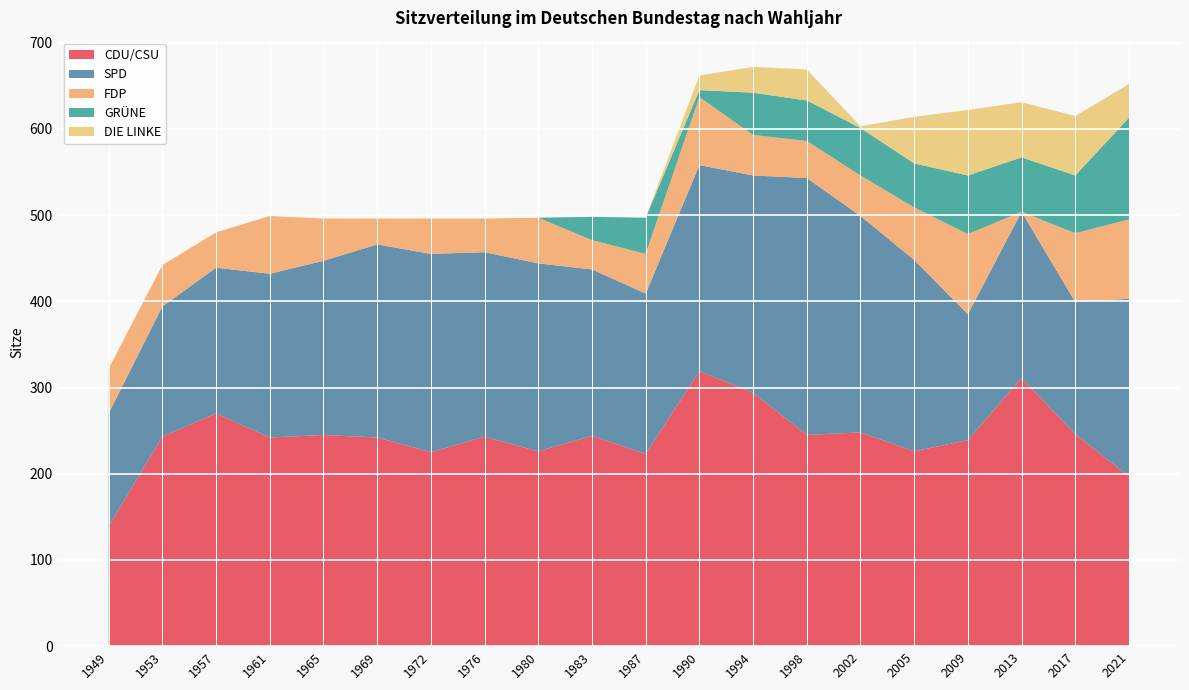

Reading right to left, extract all data points from this chart.

CDU/CSU: 2021=197	2017=246	2013=311	2009=239	2005=226	2002=248	1998=245	1994=294	1990=319	1987=223	1983=244	1980=226	1976=243	1972=225	1969=242	1965=245	1961=242	1957=270	1953=243	1949=139
SPD: 2021=206	2017=153	2013=193	2009=146	2005=222	2002=251	1998=298	1994=252	1990=239	1987=186	1983=193	1980=218	1976=214	1972=230	1969=224	1965=202	1961=190	1957=169	1953=151	1949=131
FDP: 2021=92	2017=80	2013=0	2009=93	2005=61	2002=47	1998=43	1994=47	1990=79	1987=46	1983=34	1980=53	1976=39	1972=41	1969=30	1965=49	1961=67	1957=41	1953=48	1949=52
GRÜNE: 2021=118	2017=67	2013=63	2009=68	2005=51	2002=55	1998=47	1994=49	1990=8	1987=42	1983=27	1980=0	1976=0	1972=0	1969=0	1965=0	1961=0	1957=0	1953=0	1949=0
DIE LINKE: 2021=39	2017=69	2013=64	2009=76	2005=54	2002=2	1998=36	1994=30	1990=17	1987=0	1983=0	1980=0	1976=0	1972=0	1969=0	1965=0	1961=0	1957=0	1953=0	1949=0